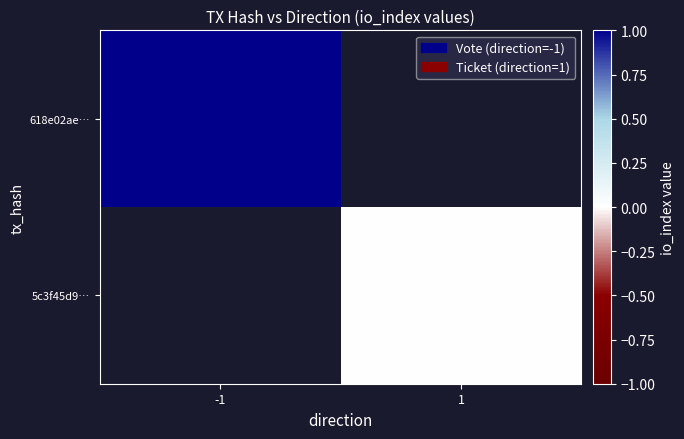

Which has a higher value, 1 or -1?

-1